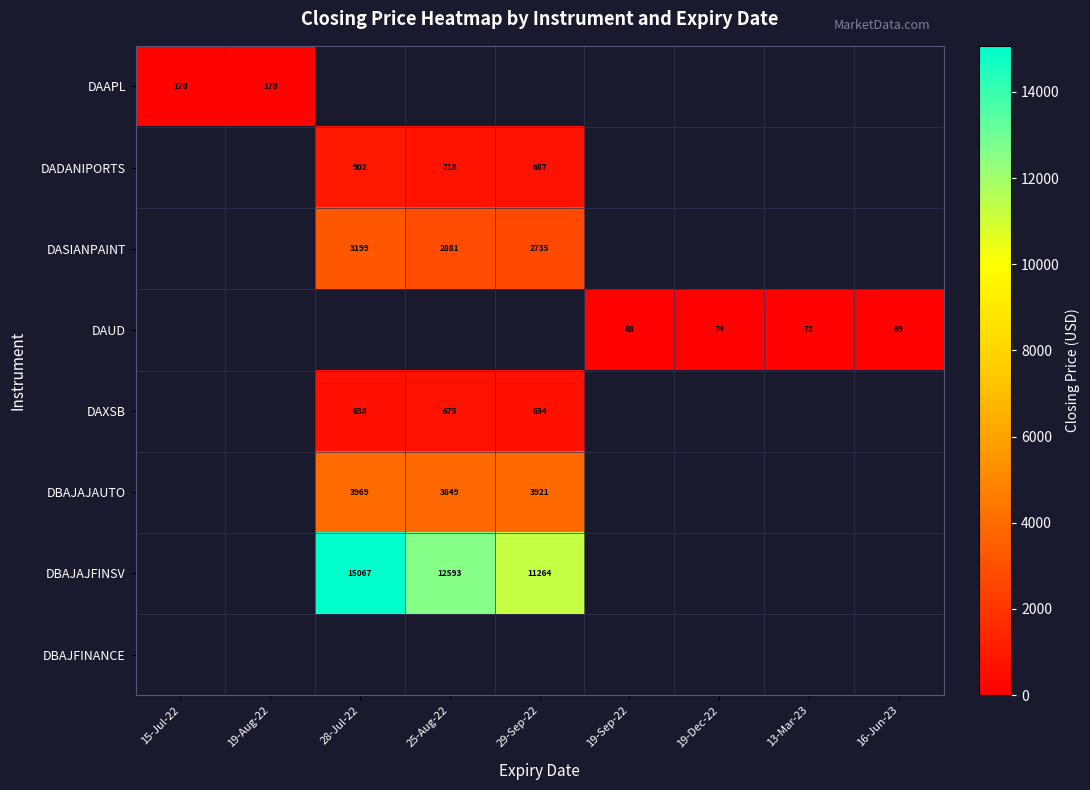

Count the number of data series in this chart.

8